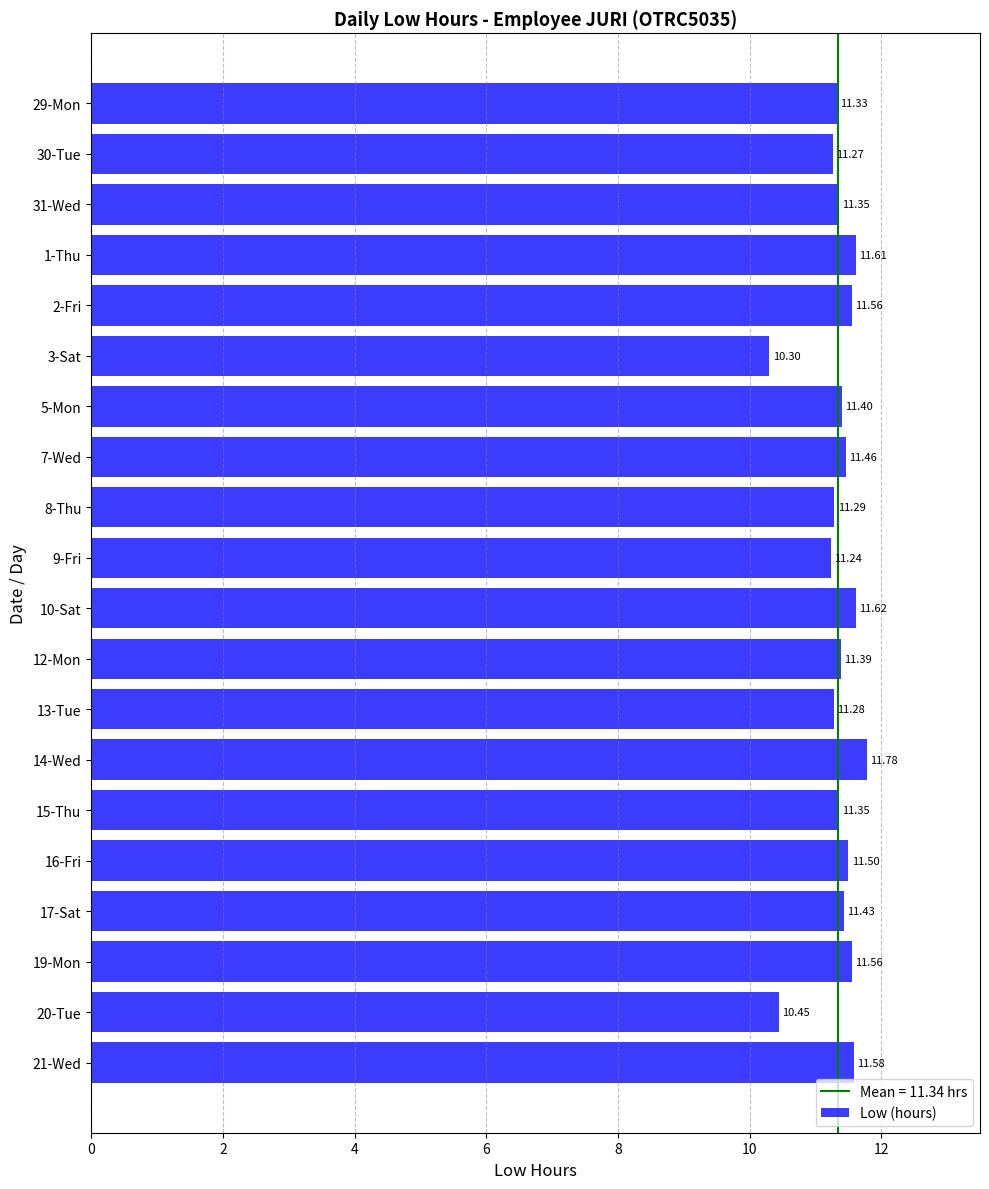

Which category has the highest value across all series?

14-Wed